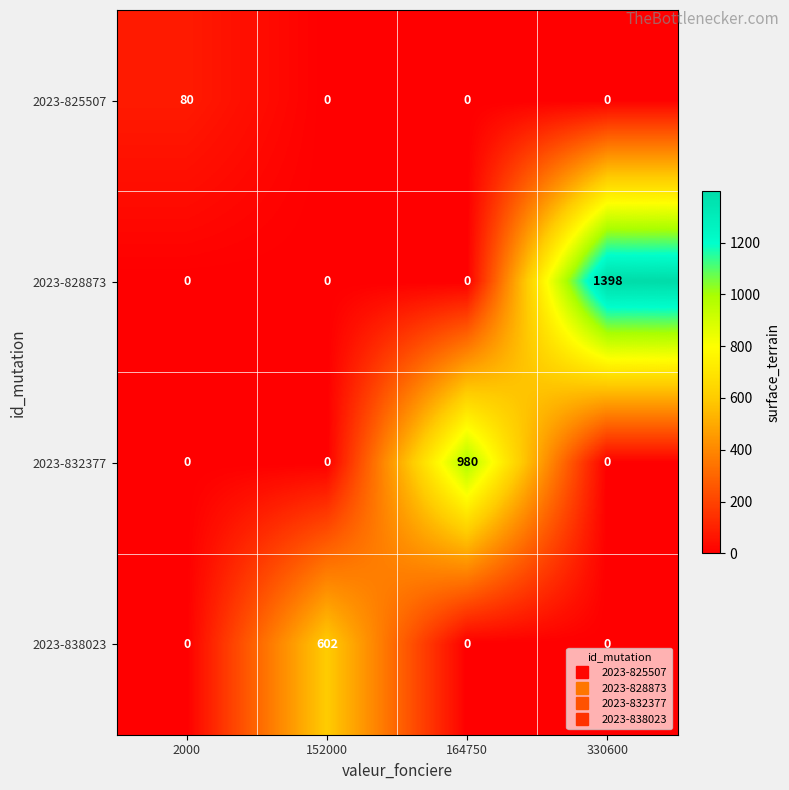

How many distinct data groups are displayed?

4